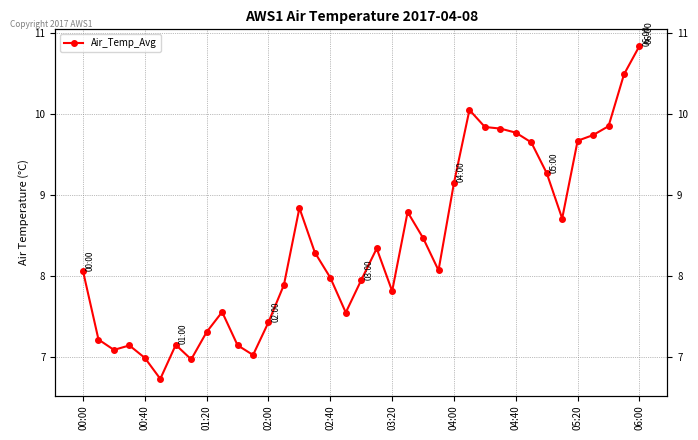

What is the change in value from 02:00 to 25?

+2.9